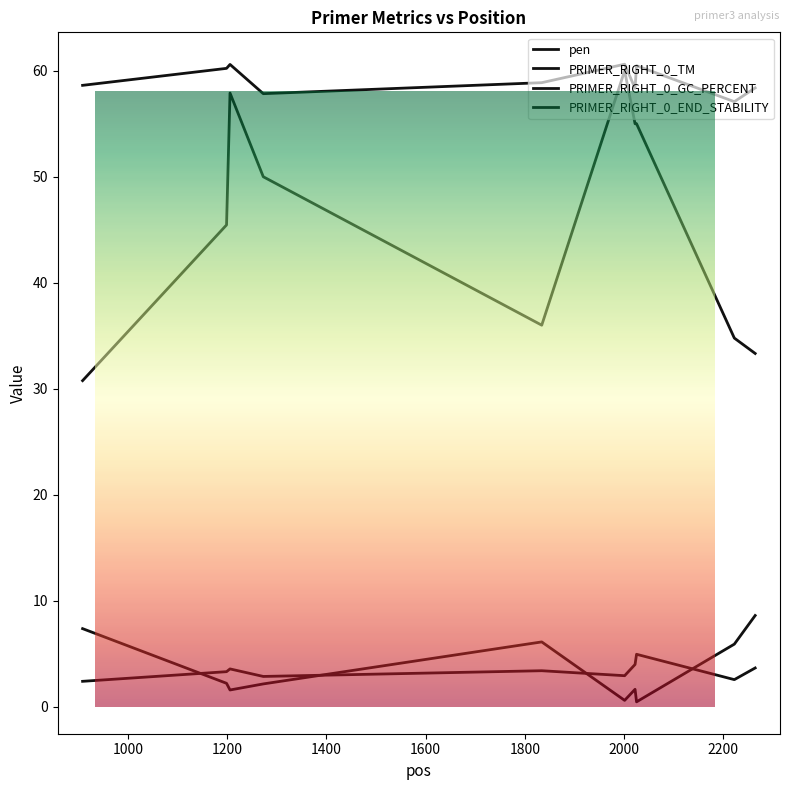

How many lines are shown in the chart?

4